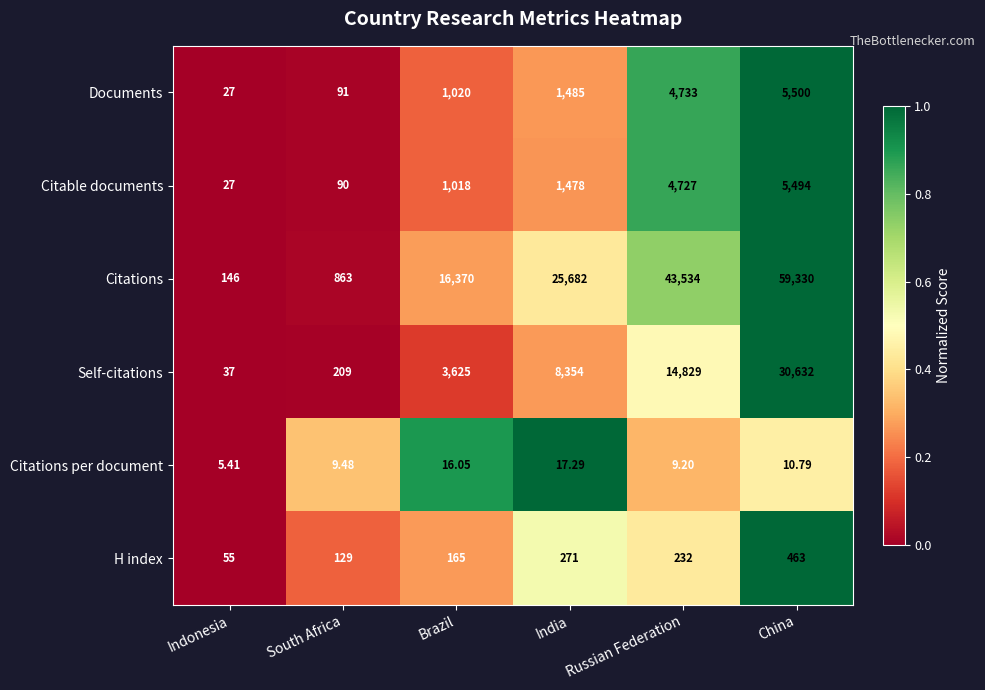

At which label is Citations per document closest to 11?

China